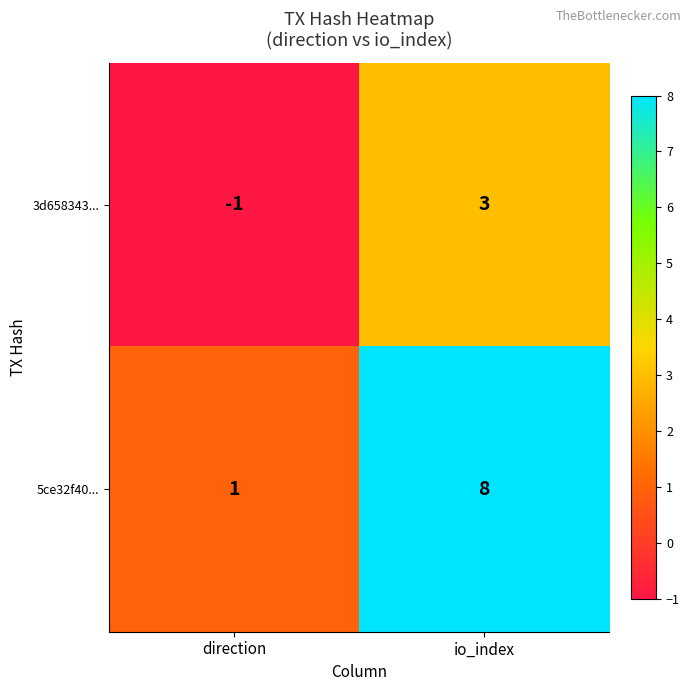

What is the difference between the 5ce32f40... values at direction and io_index?

7